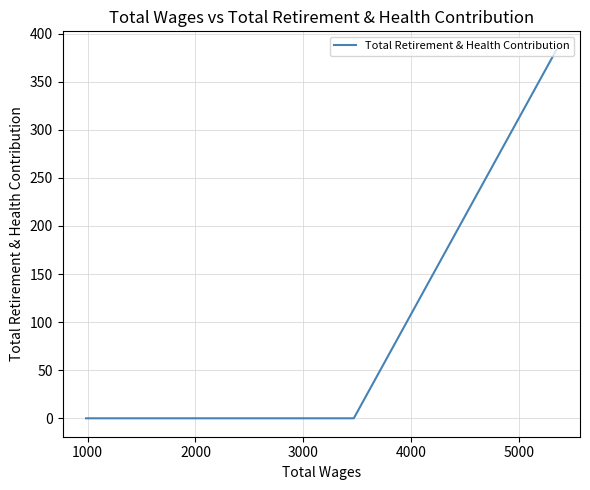

Is this an area chart (filled region under the line)?

No